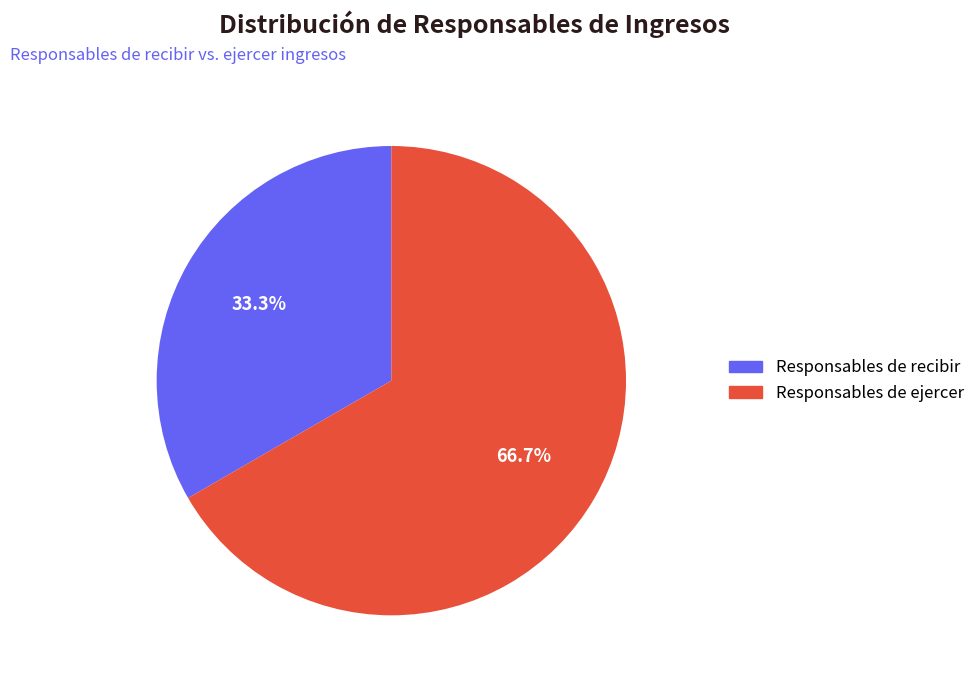

Is there a majority slice in this chart?

Yes